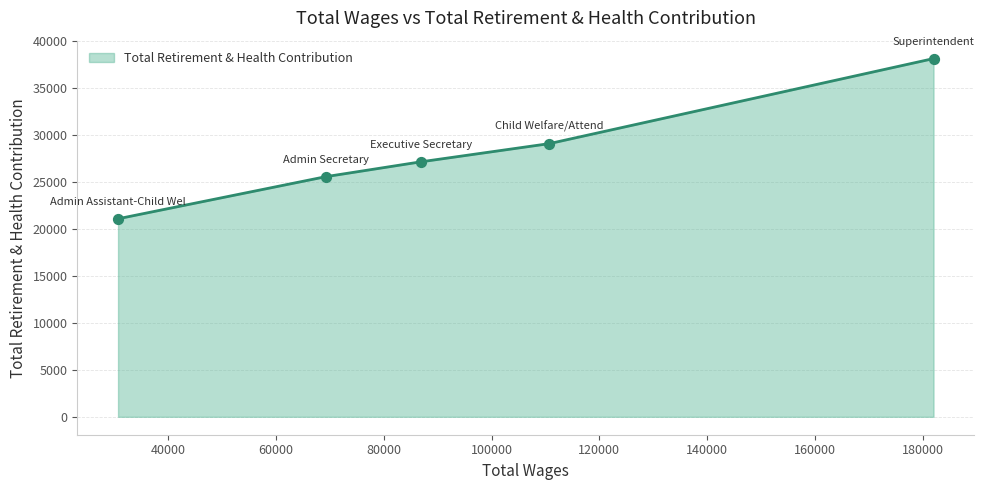

What is the difference between the maximum and minimum values?

17055